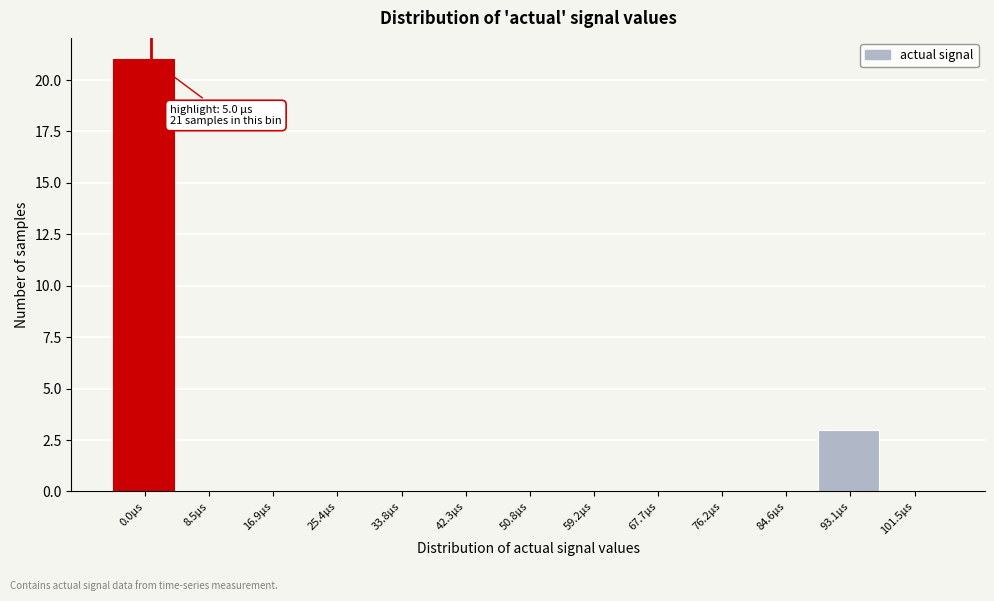

Reading left to right, extract all data points from this chart.

0.0µs=21	8.5µs=0	16.9µs=0	25.4µs=0	33.8µs=0	42.3µs=0	50.8µs=0	59.2µs=0	67.7µs=0	76.2µs=0	84.6µs=0	93.1µs=3	101.5µs=0